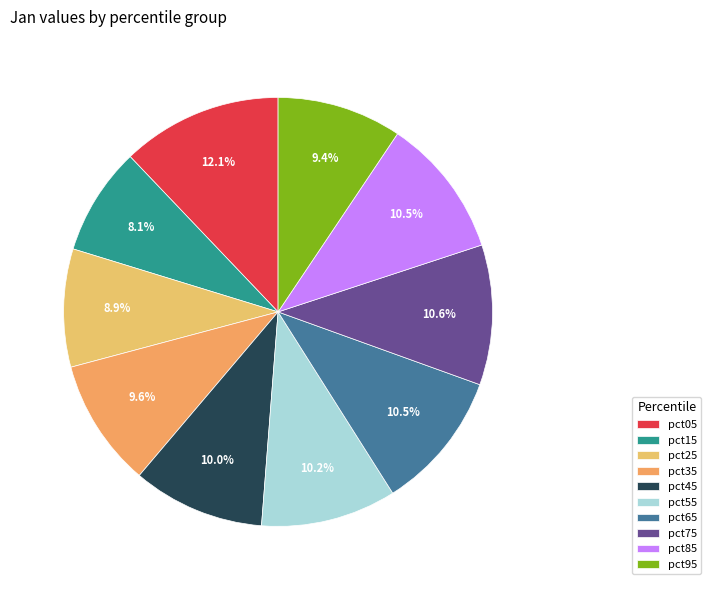

To the nearest percent, what is the average slice percentage?

10%